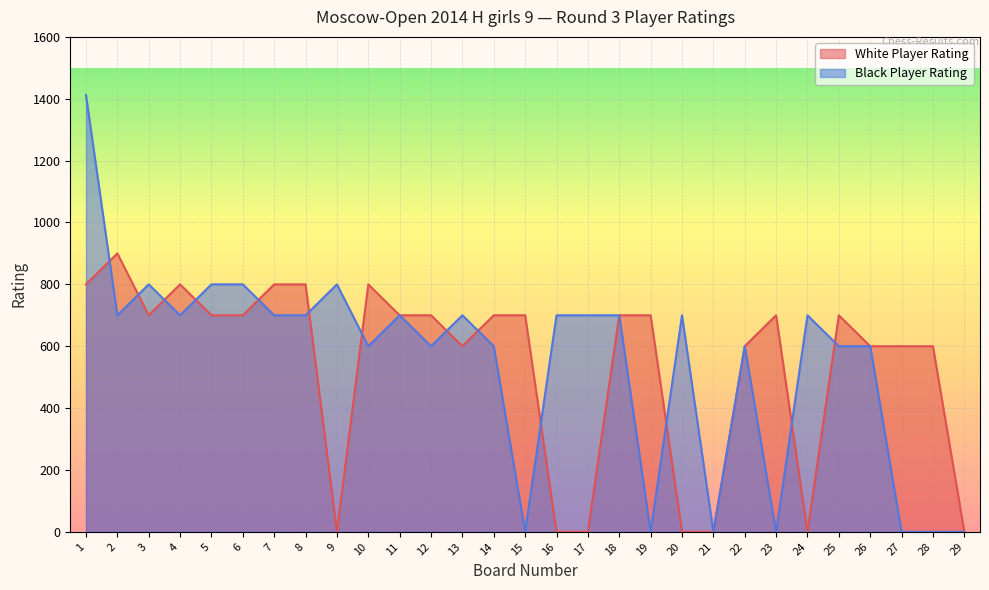

True or false: Black Player Rating has more than 1 interior local peaks.

True